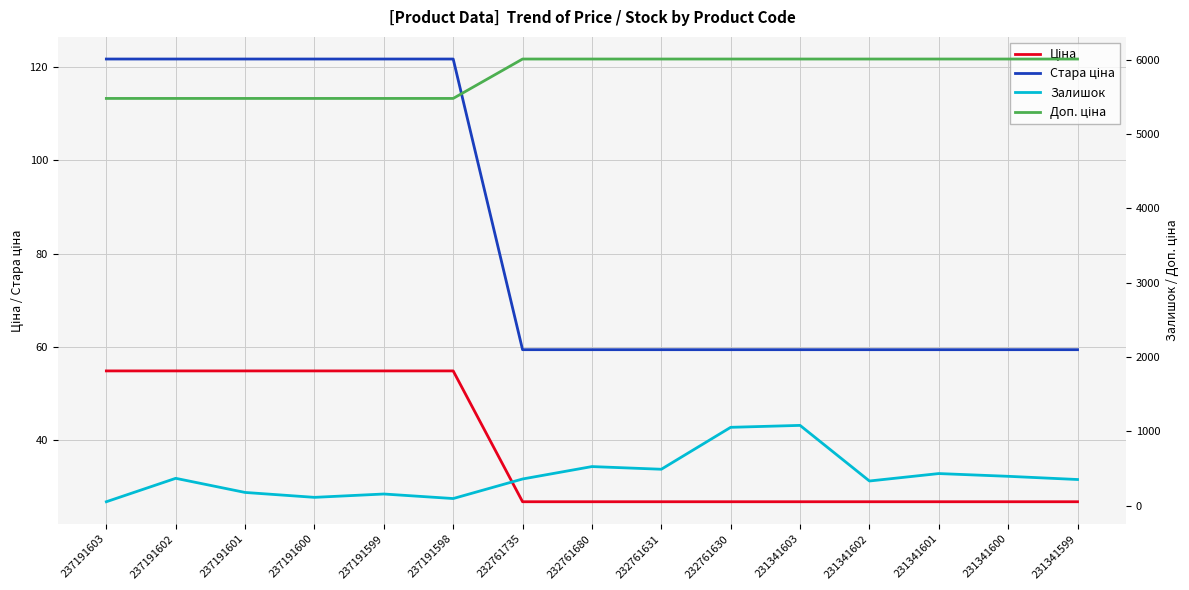

Reading right to left, list all the values displayed in this chart.

Ціна: 26.7	26.7	26.7	26.7	26.7	26.7	26.7	26.7	26.7	54.8	54.8	54.8	54.8	54.8	54.8
Стара ціна: 59.4	59.4	59.4	59.4	59.4	59.4	59.4	59.4	59.4	121.8	121.8	121.8	121.8	121.8	121.8
Залишок: 354.0	397.0	434.0	334.0	1082.0	1056.0	492.0	528.0	361.0	98.0	159.0	114.0	180.0	370.0	55.0
Доп. ціна: 6010.0	6010.0	6010.0	6010.0	6010.0	6010.0	6010.0	6010.0	6010.0	5480.0	5480.0	5480.0	5480.0	5480.0	5480.0